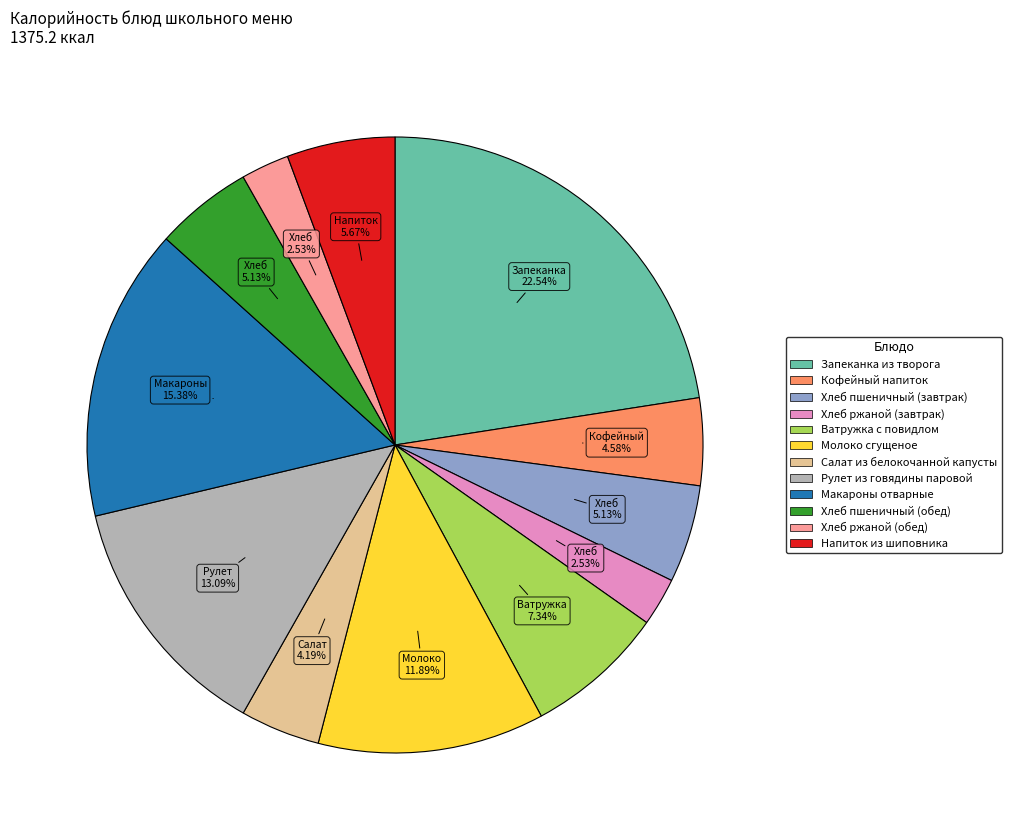

True or false: Ватружка с повидлом accounts for 1% of the total.

False